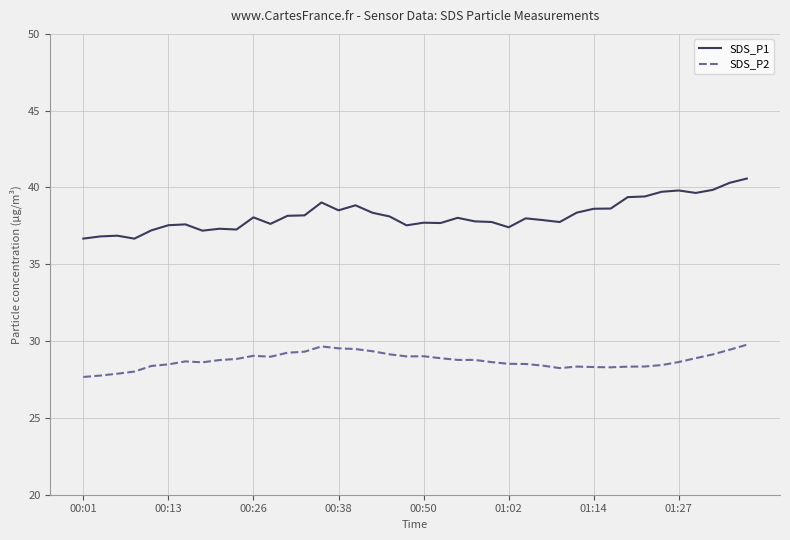

Rank the series by their average value, from lowest to highest.

SDS_P2, SDS_P1